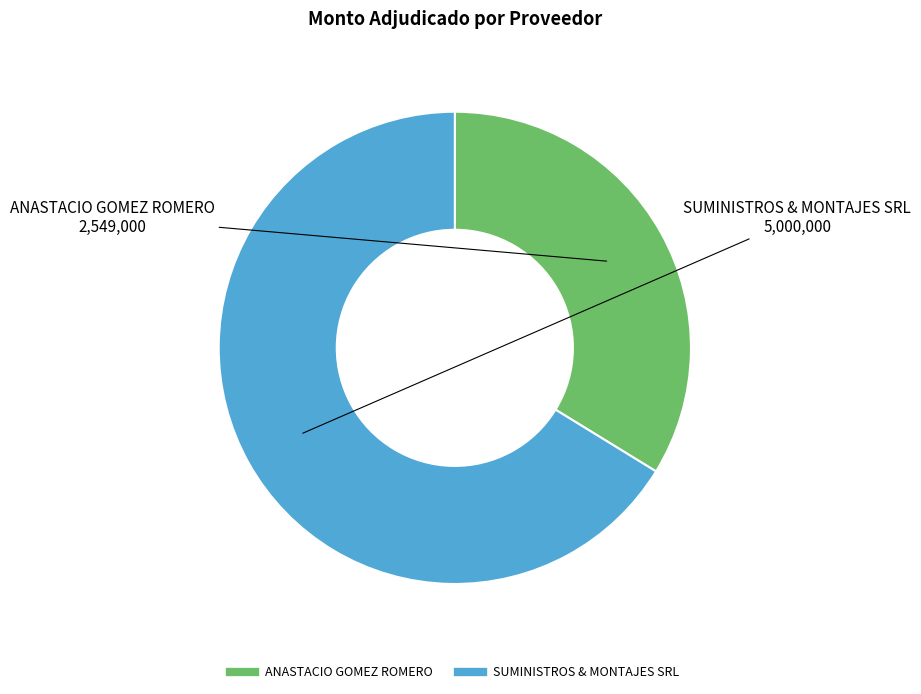

The SUMINISTROS & MONTAJES SRL slice represents 66% of the pie. True or false?

True